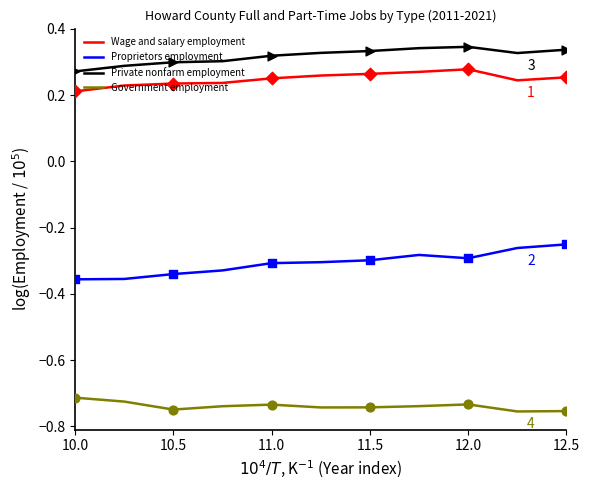

Which series has the largest total across all categories?

Private nonfarm employment